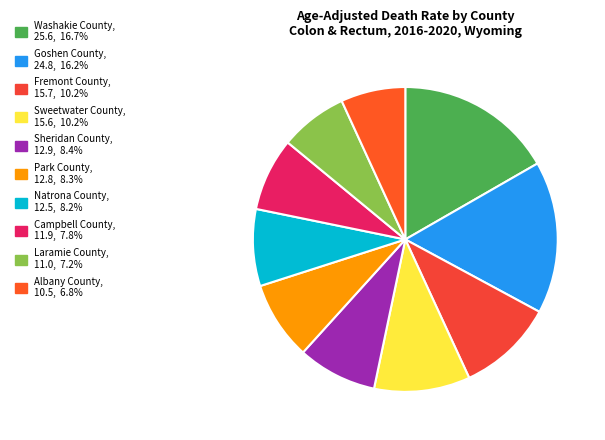

Count the number of slices in the pie.

10